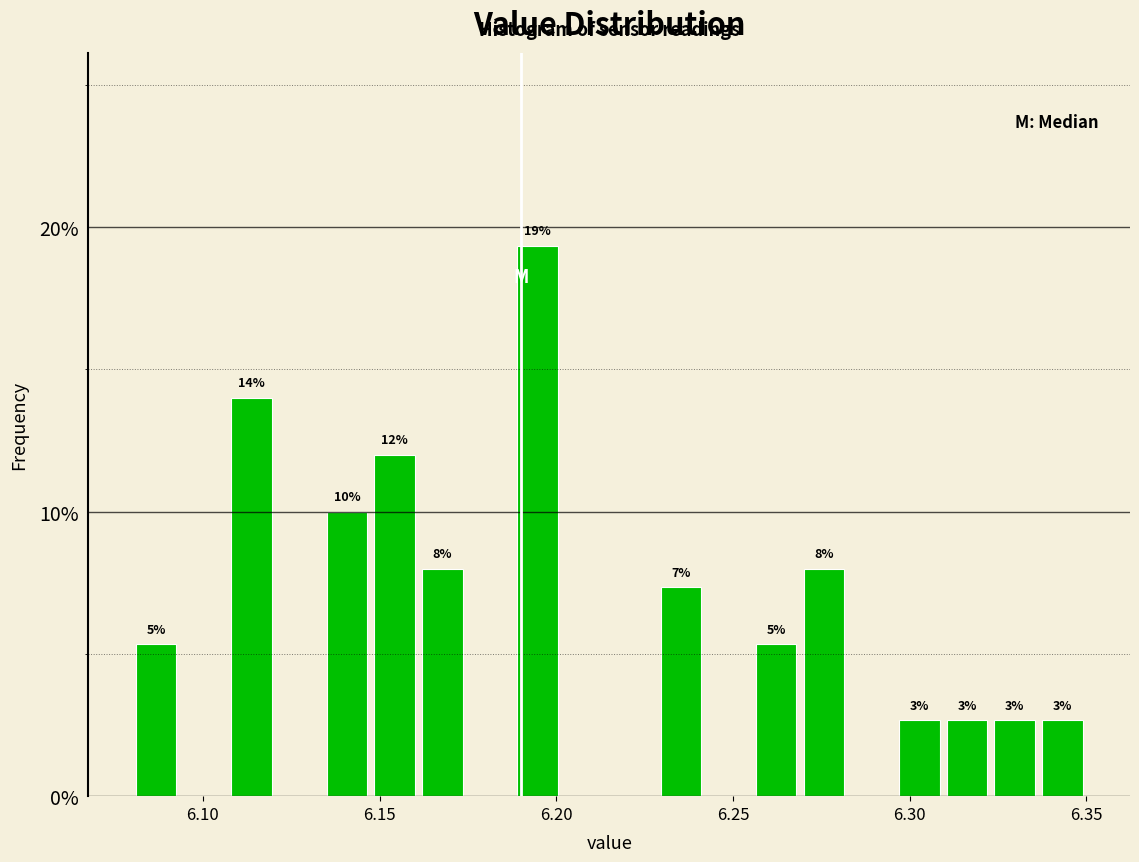

Read against the x-axis, roughly where is the centre of the tallest bar?

6.195